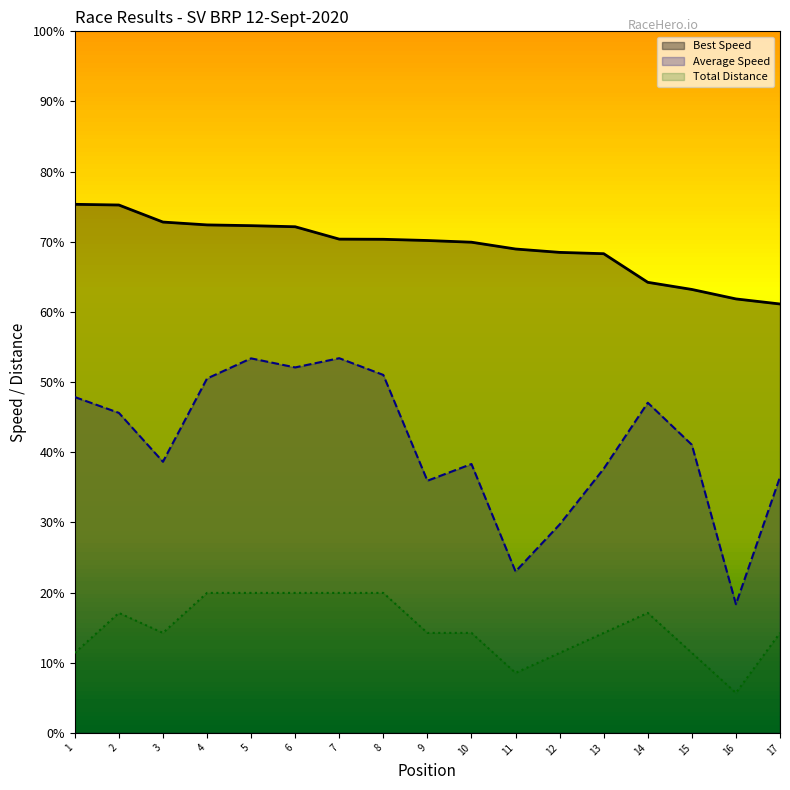

The Total Distance series shows 13.8 at 11. True or false?

False